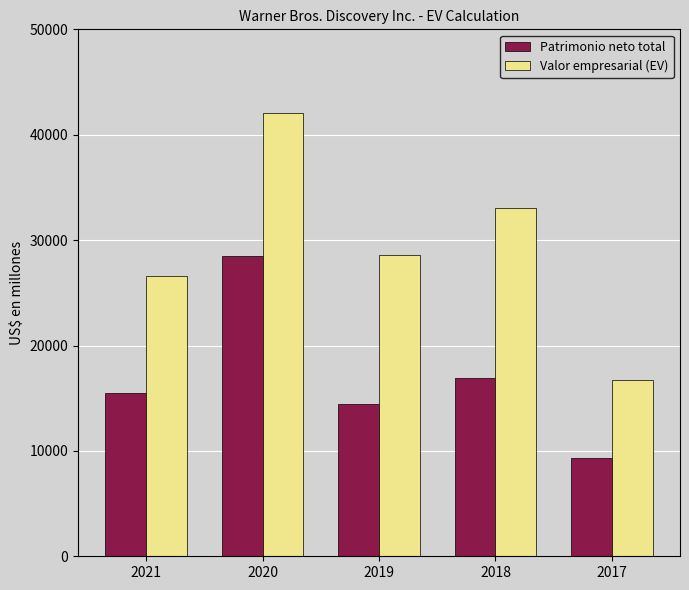

What is the sum of all Valor empresarial (EV) values?

146993